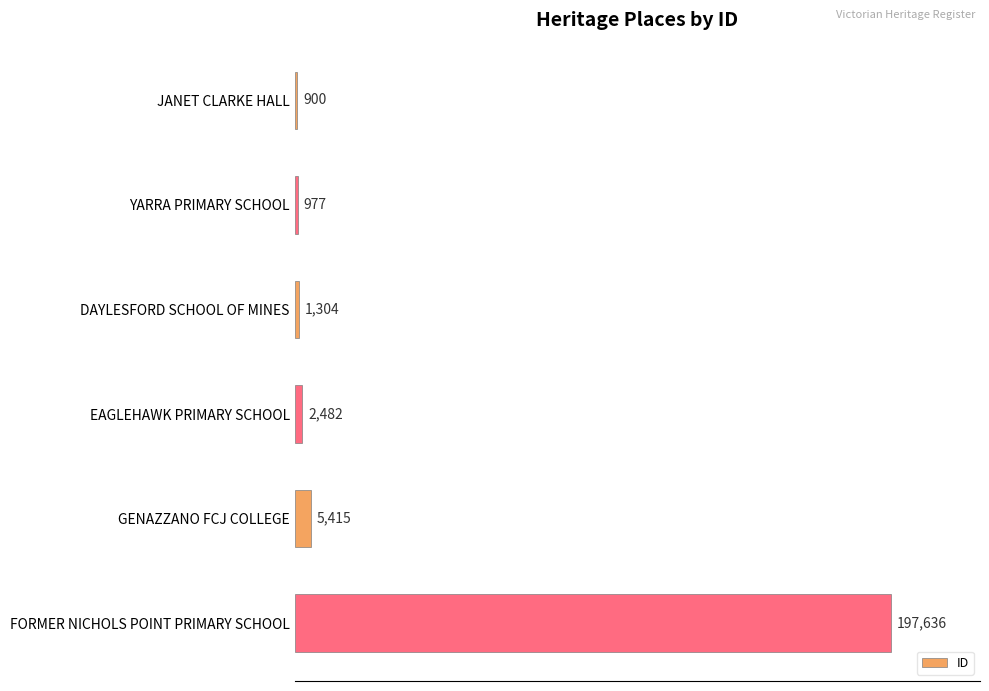

What value does the data have at JANET CLARKE HALL?

900